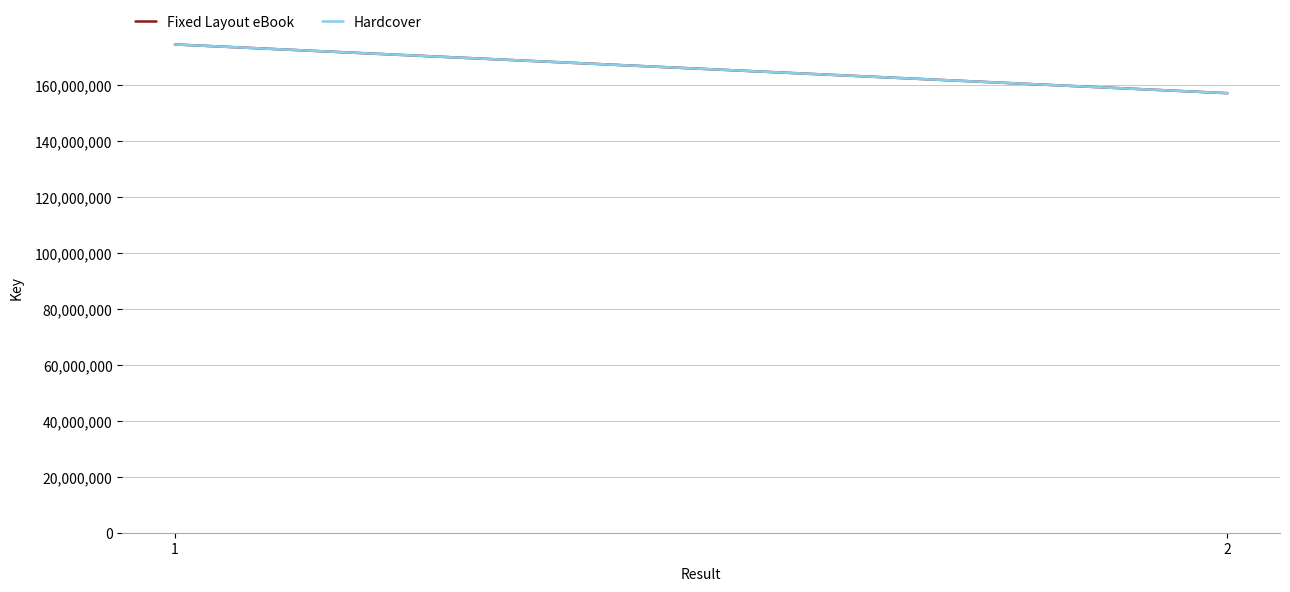

Does the chart display data point markers on the line(s)?

No